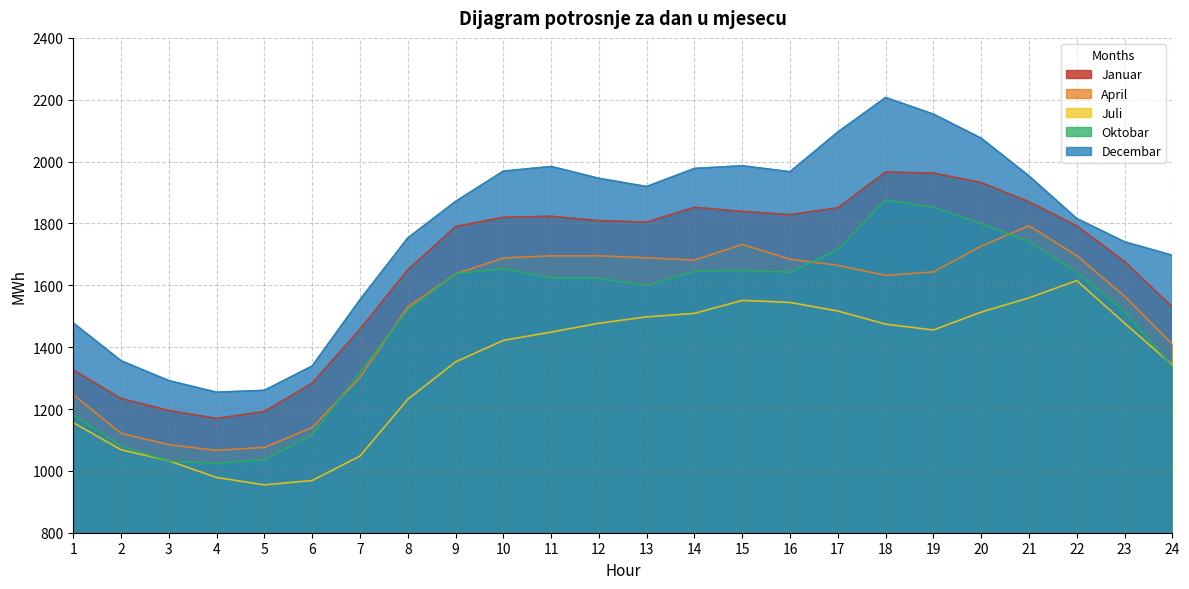

At which category does the chart reach its peak across all series?

18